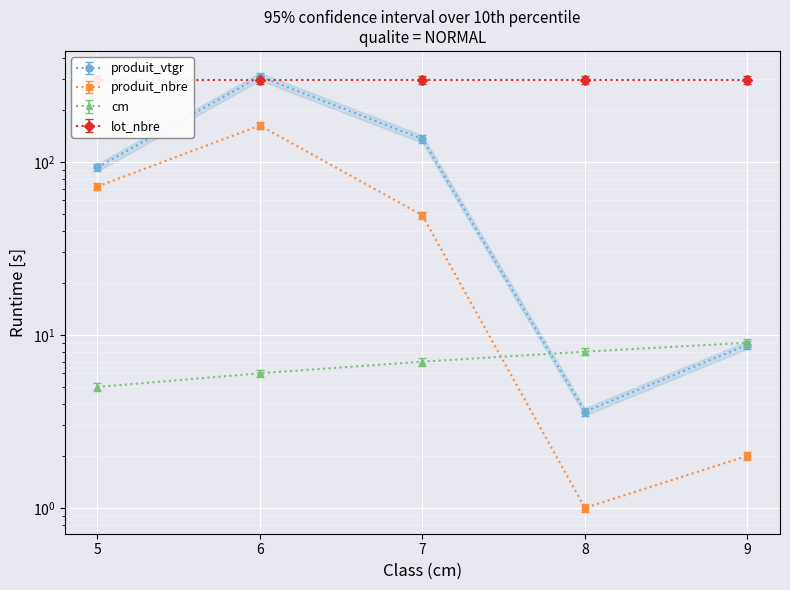

True or false: produit_nbre and produit_vtgr intersect in this chart.

False